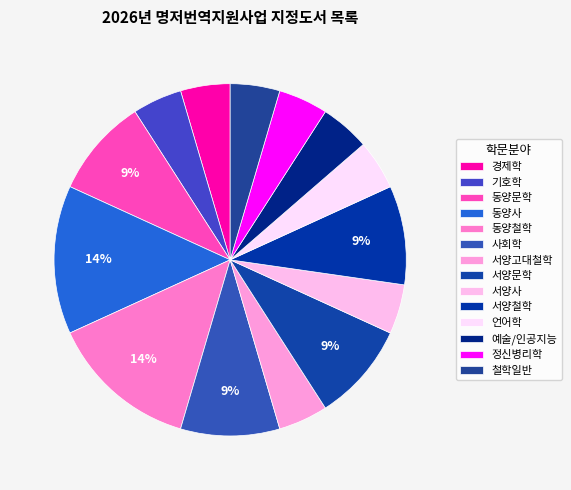

Count the number of slices in the pie.

14